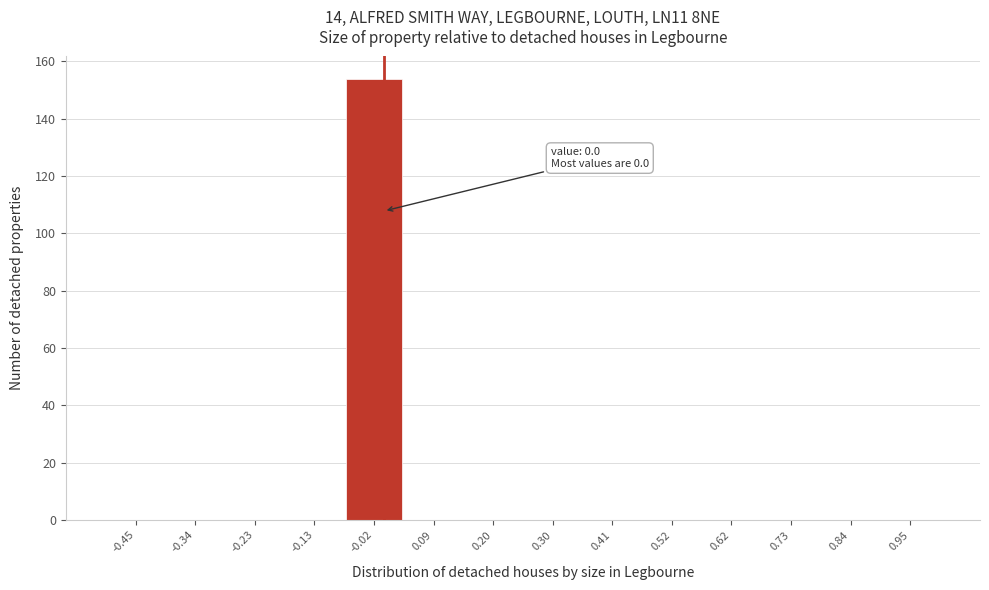

Over which range of the x-axis is the bar tallest?

-0.08 to 0.04